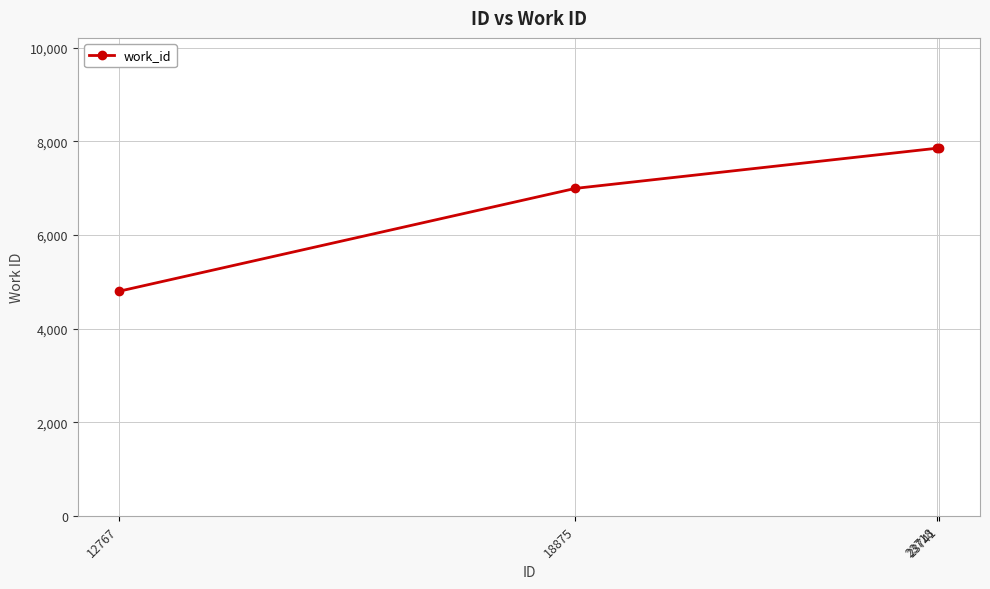

What is the maximum value shown in the chart?

7856